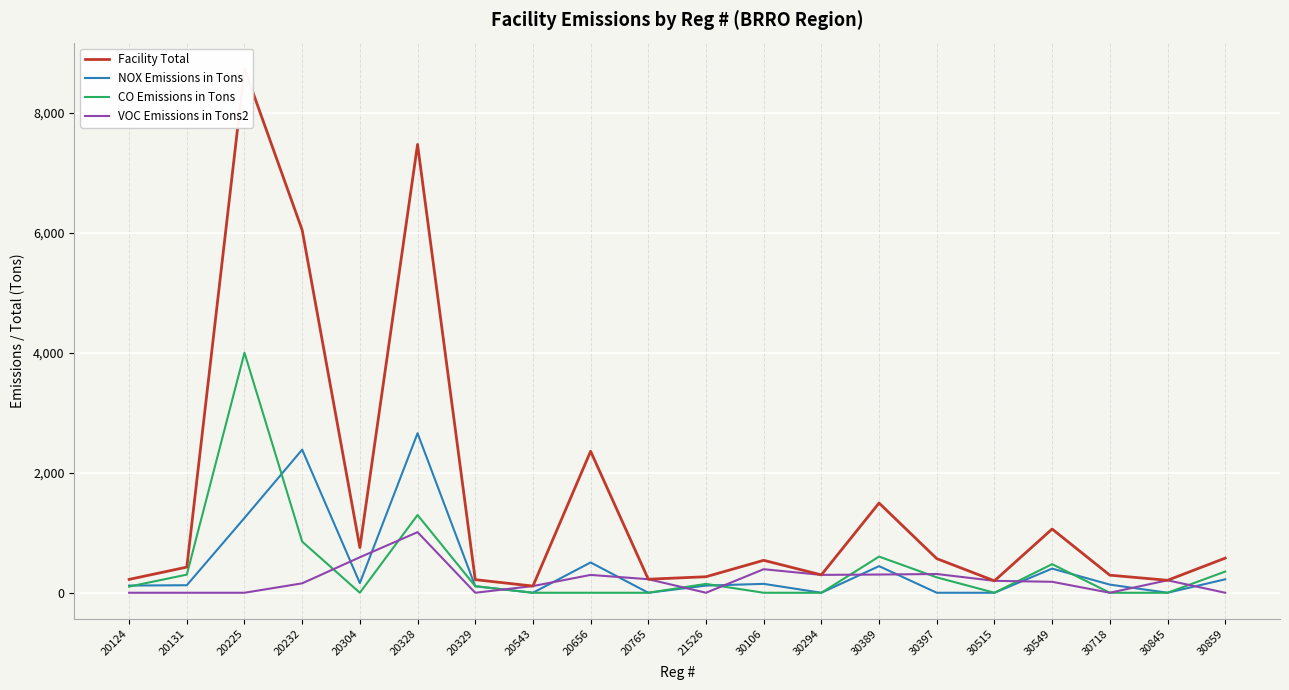

How many distinct data groups are displayed?

4